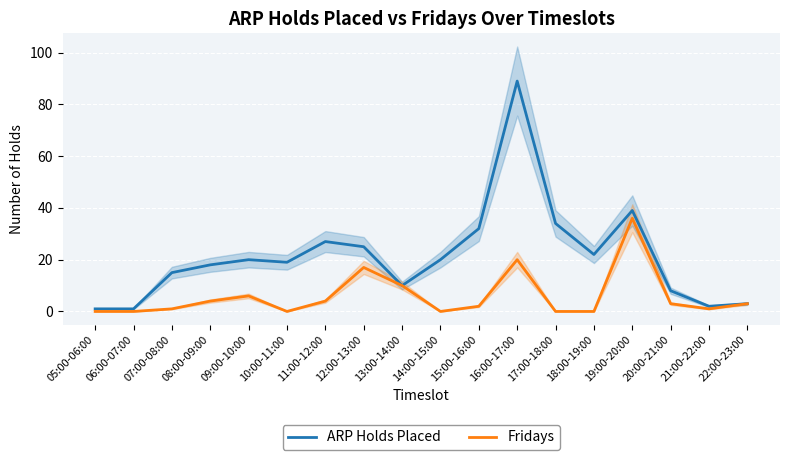

Which category has the highest value in the ARP Holds Placed series?

16:00-17:00